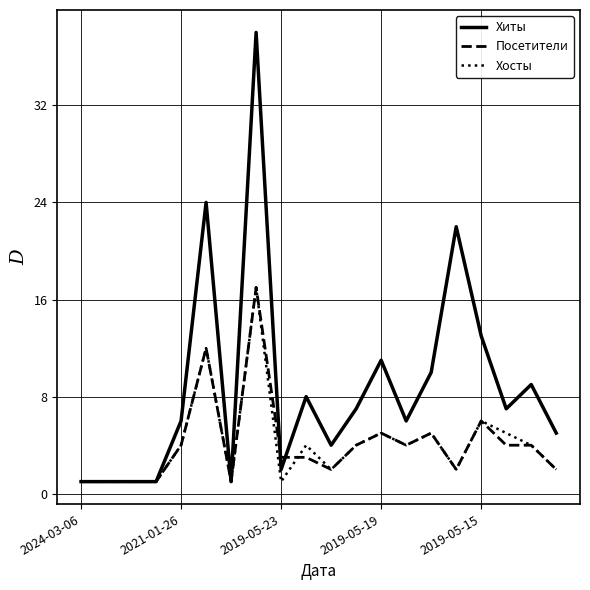

What is the highest value of the Хиты series?

38